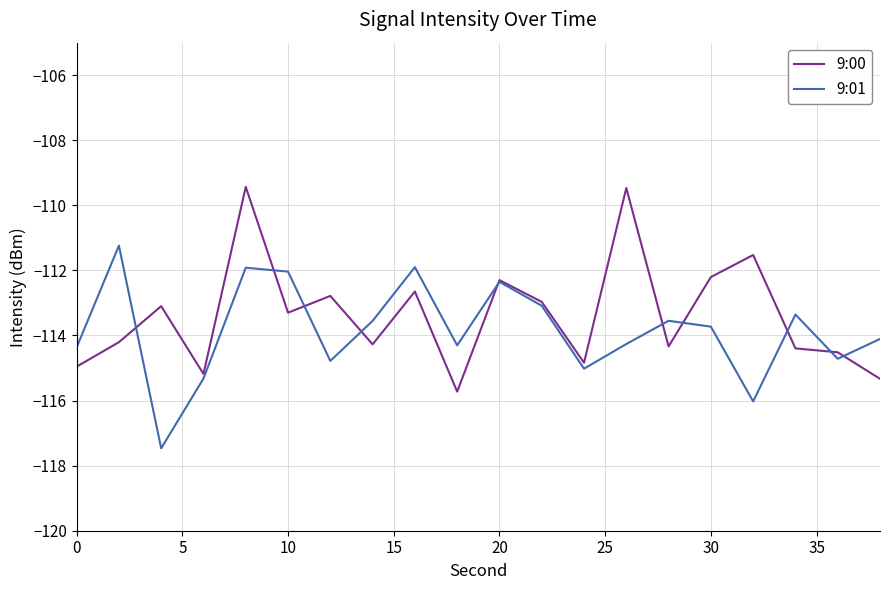

What is the lowest value of the 9:00 series?

-115.7